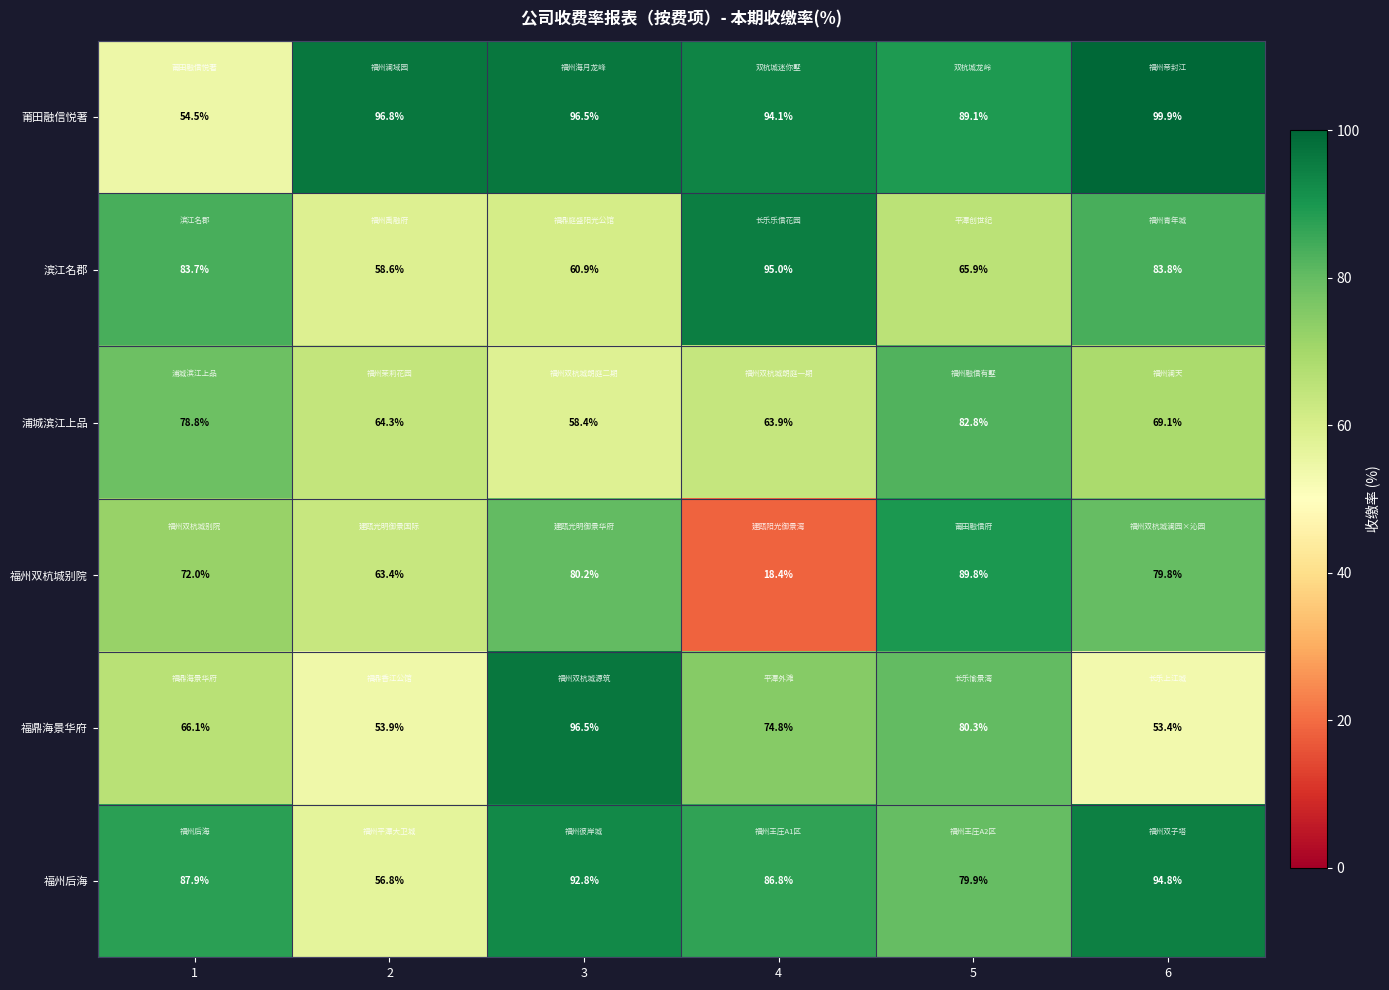

Is it true that 福鼎海景华府 equals 74.8 at 4?

True